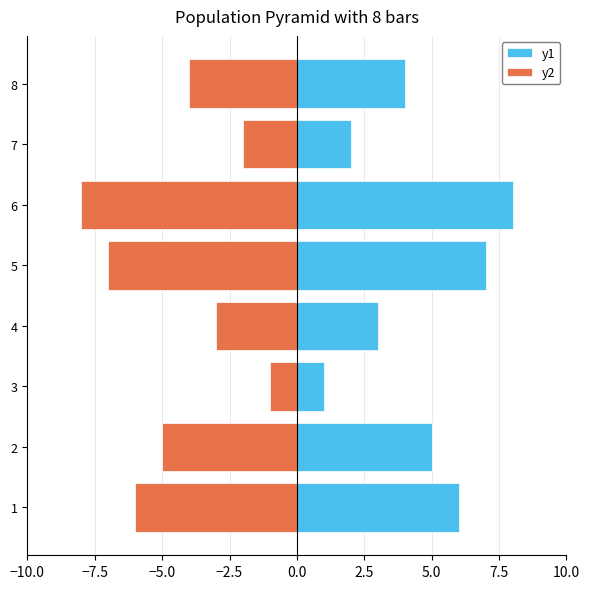

What is the minimum value shown in the chart?

-8